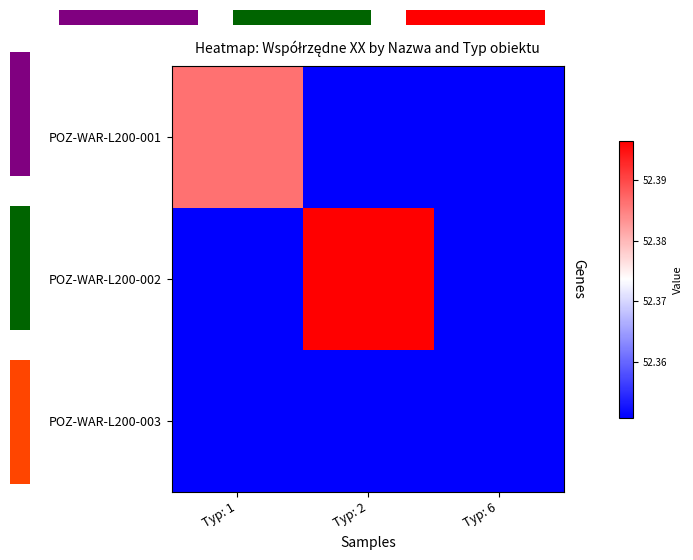

Which category has the highest value in the POZ-WAR-L200-001 series?

Typ: 1